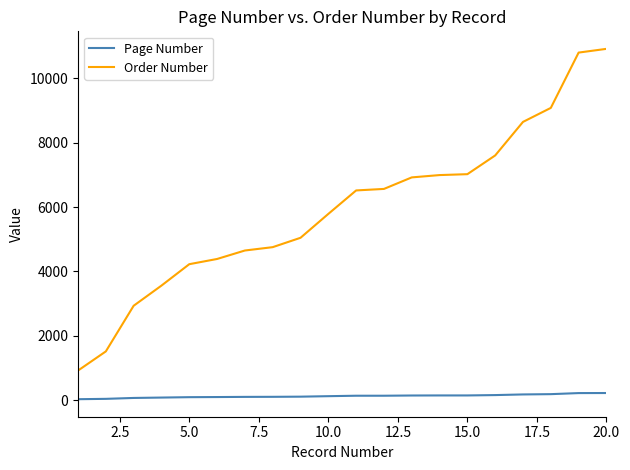

How many lines are shown in the chart?

2